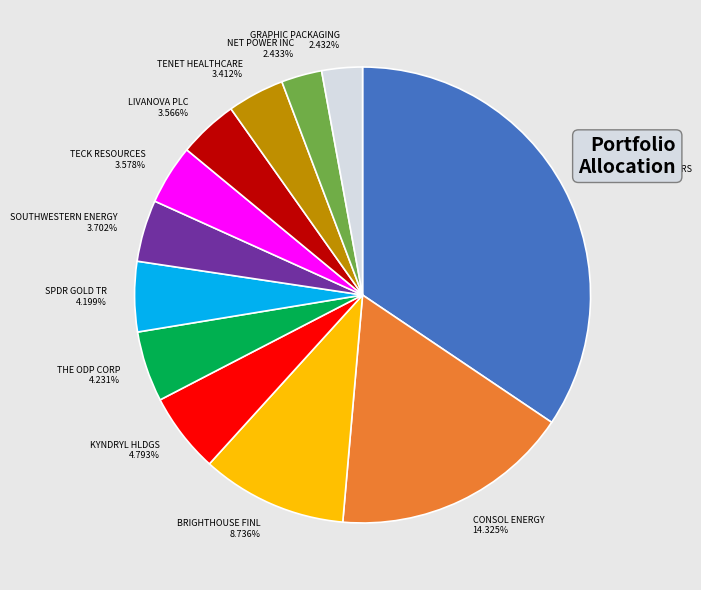

What is the change in value from GREEN BRICK PARTNERS to TENET HEALTHCARE?

-452255133